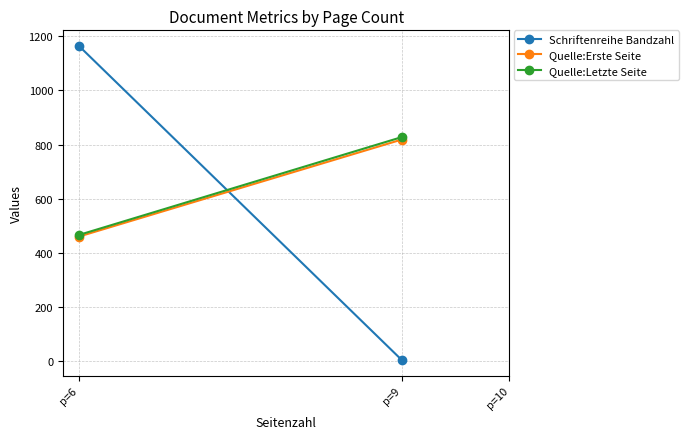

What is the average value of the Schriftenreihe Bandzahl series?

584